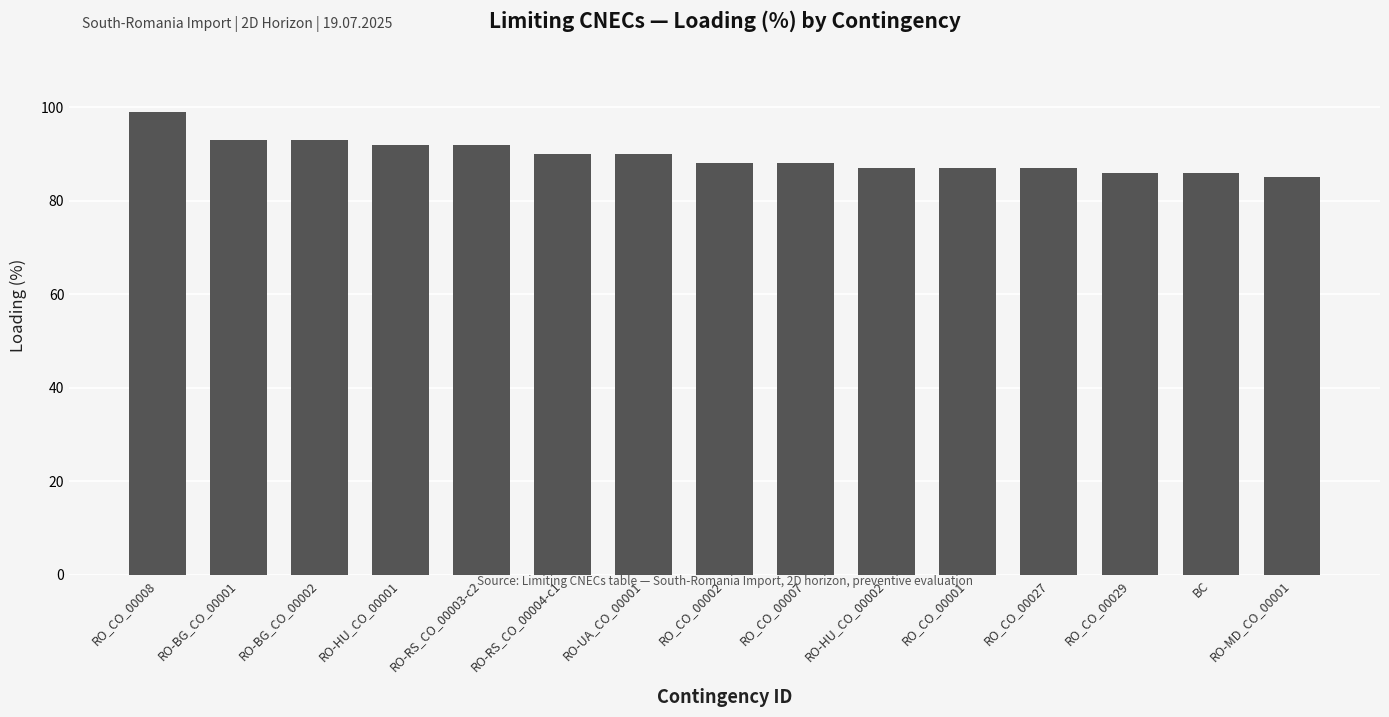

Approximately how many times larger is the value at RO_CO_00007 compared to RO_CO_00001?

1.0